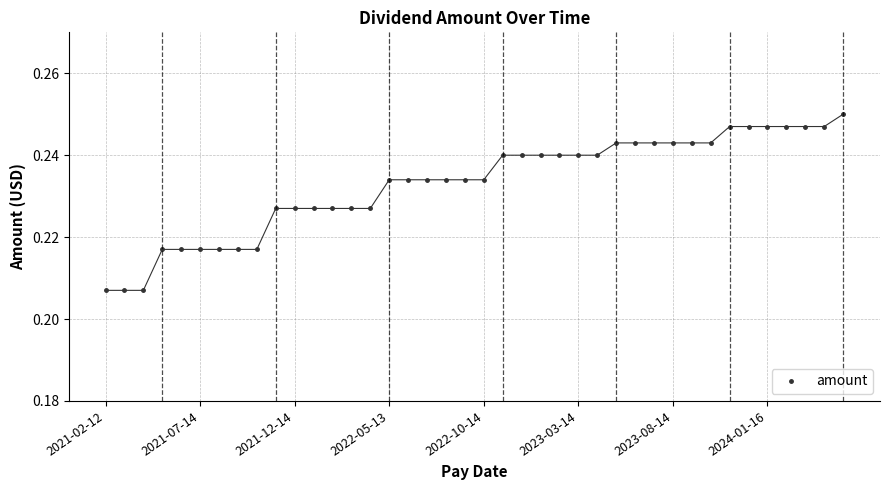

Count the values in the range 0 to 1.

40